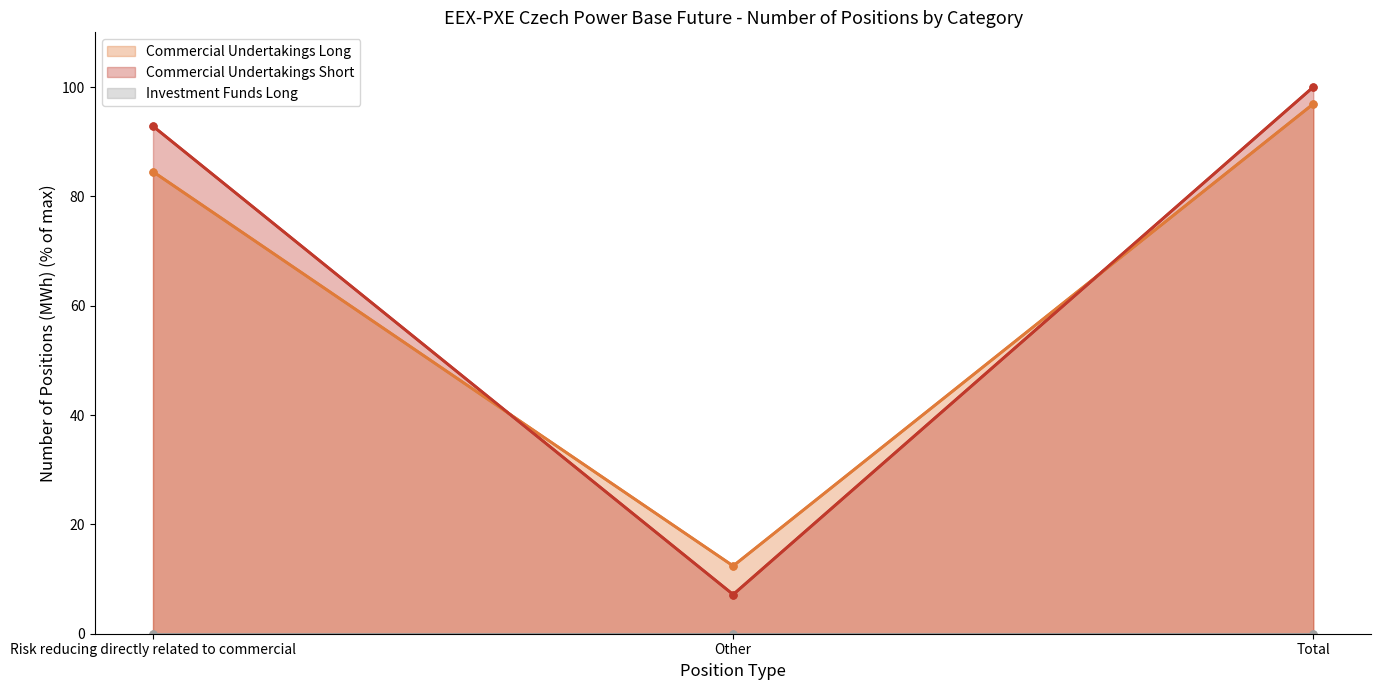

What are all the series names shown in the legend?

Commercial Undertakings Long, Commercial Undertakings Short, Investment Funds Long